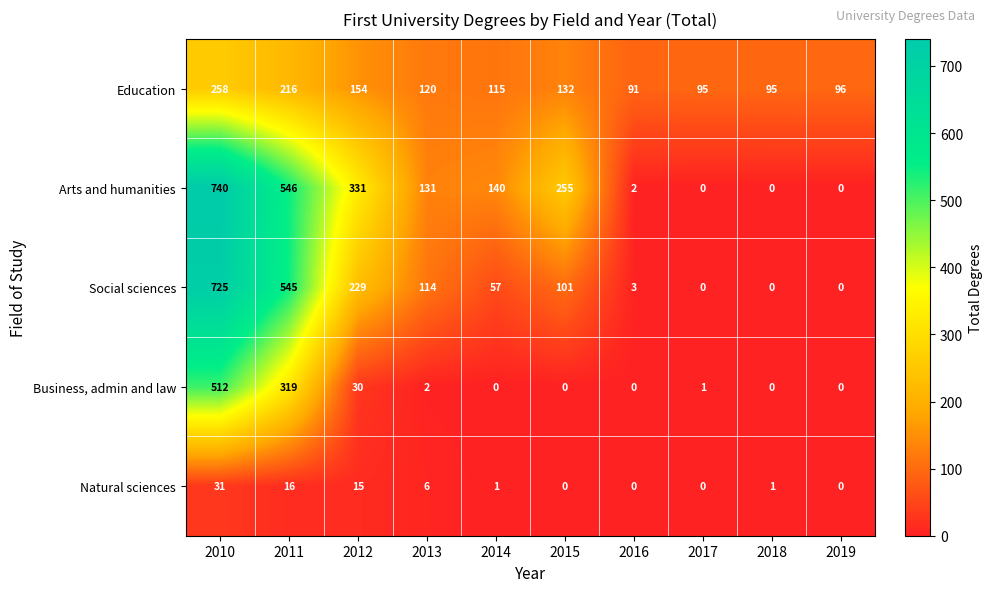

What is the difference between the maximum and second lowest values in the Education series?

163